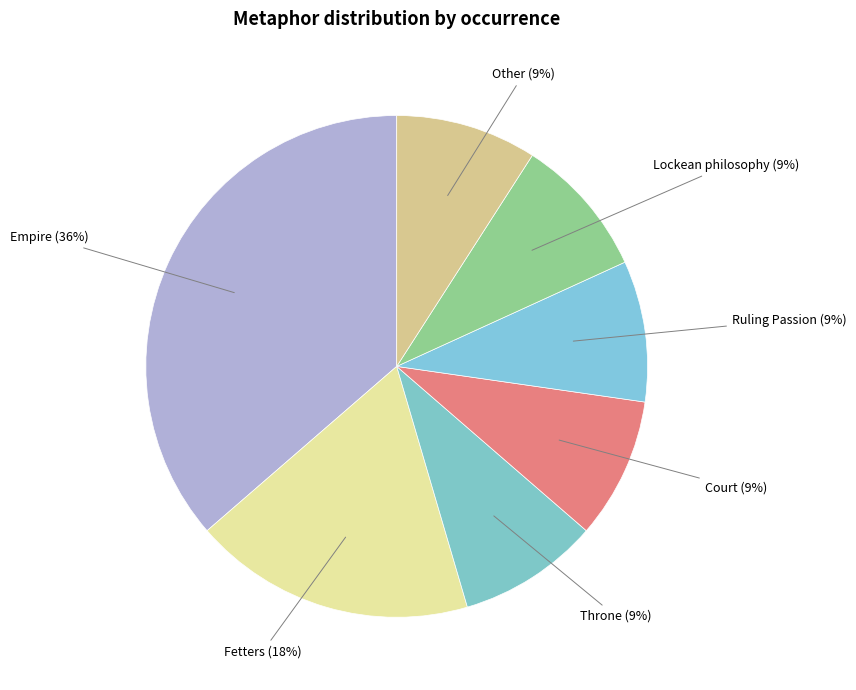

True or false: Throne accounts for 24% of the total.

False